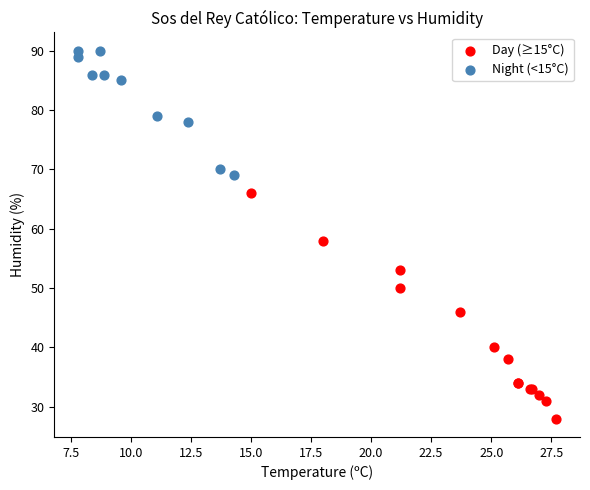

Which series contains the highest Y value?

Night (<15°C)